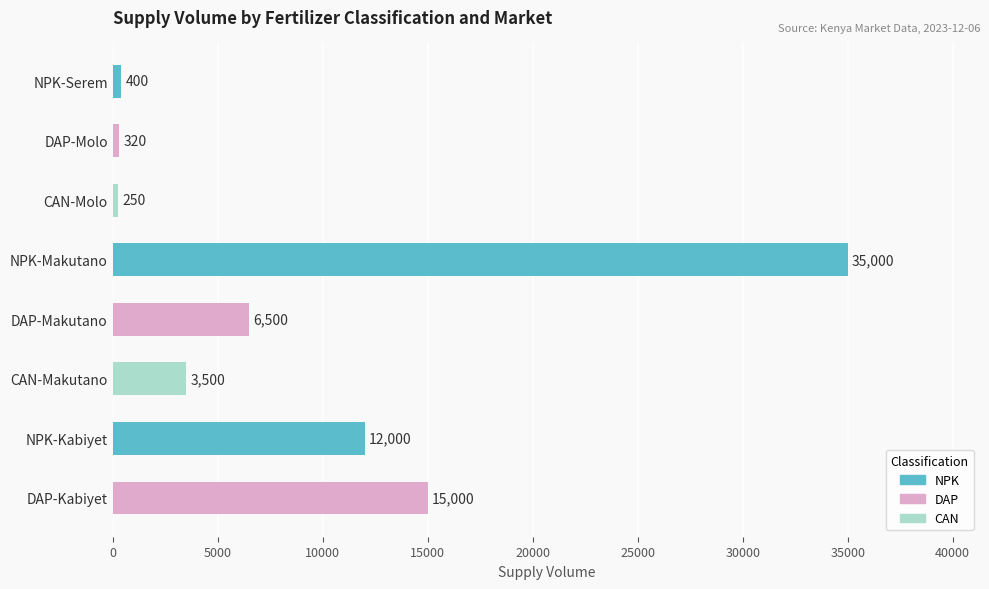

Reading top to bottom, what are all the values shown in this chart?

400	320	250	35000	6500	3500	12000	15000